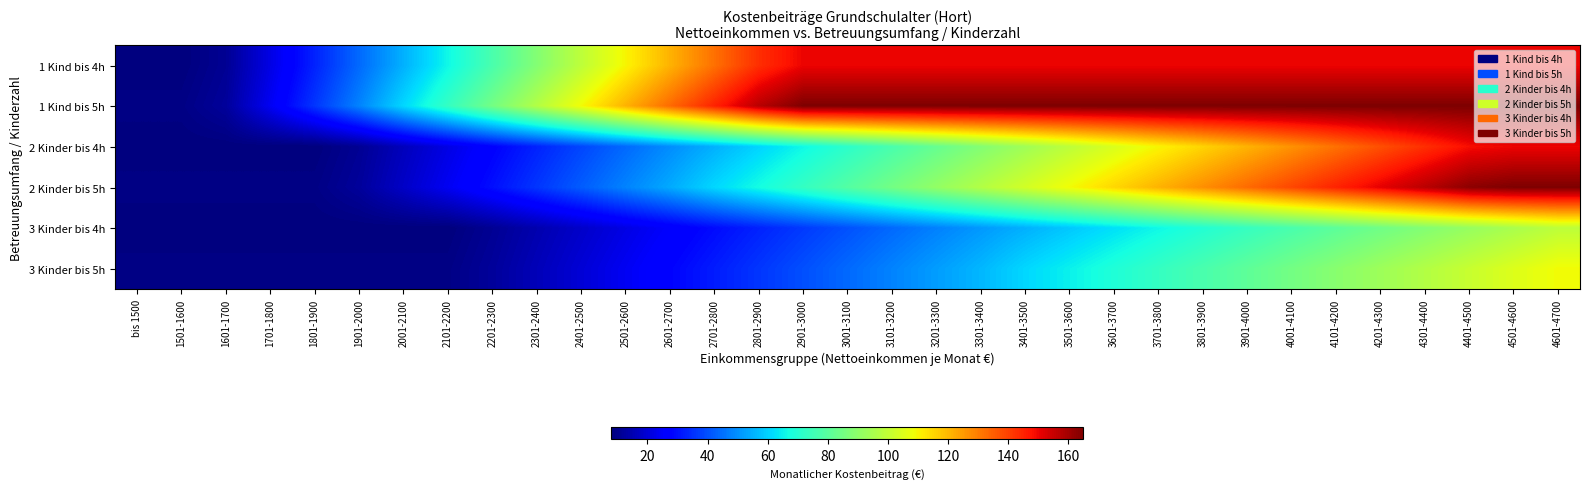

Reading left to right, list all the values displayed in this chart.

1 Kind bis 4h: bis 1500=8.0	1501-1600=8.0	1601-1700=11.0	1701-1800=22.0	1801-1900=33.0	1901-2000=44.0	2001-2100=55.0	2101-2200=66.0	2201-2300=77.0	2301-2400=88.0	2401-2500=99.0	2501-2600=110.0	2601-2700=121.0	2701-2800=132.0	2801-2900=143.0	2901-3000=150.0	3001-3100=150.0	3101-3200=150.0	3201-3300=150.0	3301-3400=150.0	3401-3500=150.0	3501-3600=150.0	3601-3700=150.0	3701-3800=150.0	3801-3900=150.0	3901-4000=150.0	4001-4100=150.0	4101-4200=150.0	4201-4300=150.0	4301-4400=150.0	4401-4500=150.0	4501-4600=150.0	4601-4700=150.0
1 Kind bis 5h: bis 1500=9.0	1501-1600=9.0	1601-1700=12.0	1701-1800=24.0	1801-1900=36.0	1901-2000=48.0	2001-2100=61.0	2101-2200=73.0	2201-2300=85.0	2301-2400=97.0	2401-2500=109.0	2501-2600=121.0	2601-2700=133.0	2701-2800=145.0	2801-2900=157.0	2901-3000=165.0	3001-3100=165.0	3101-3200=165.0	3201-3300=165.0	3301-3400=165.0	3401-3500=165.0	3501-3600=165.0	3601-3700=165.0	3701-3800=165.0	3801-3900=165.0	3901-4000=165.0	4001-4100=165.0	4101-4200=165.0	4201-4300=165.0	4301-4400=165.0	4401-4500=165.0	4501-4600=165.0	4601-4700=165.0
2 Kinder bis 4h: bis 1500=8.0	1501-1600=8.0	1601-1700=8.0	1701-1800=8.0	1801-1900=8.0	1901-2000=11.0	2001-2100=16.5	2101-2200=22.0	2201-2300=27.5	2301-2400=33.0	2401-2500=38.5	2501-2600=44.0	2601-2700=49.5	2701-2800=55.0	2801-2900=60.5	2901-3000=66.0	3001-3100=71.5	3101-3200=77.0	3201-3300=82.5	3301-3400=88.0	3401-3500=93.5	3501-3600=99.0	3601-3700=104.5	3701-3800=110.0	3801-3900=115.5	3901-4000=121.0	4001-4100=126.5	4101-4200=132.0	4201-4300=137.5	4301-4400=143.0	4401-4500=148.5	4501-4600=150.0	4601-4700=150.0
2 Kinder bis 5h: bis 1500=9.0	1501-1600=9.0	1601-1700=9.0	1701-1800=9.0	1801-1900=9.0	1901-2000=12.0	2001-2100=18.0	2101-2200=24.0	2201-2300=30.0	2301-2400=36.0	2401-2500=42.0	2501-2600=48.0	2601-2700=54.0	2701-2800=61.0	2801-2900=67.0	2901-3000=73.0	3001-3100=79.0	3101-3200=85.0	3201-3300=91.0	3301-3400=97.0	3401-3500=103.0	3501-3600=109.0	3601-3700=115.0	3701-3800=121.0	3801-3900=127.0	3901-4000=133.0	4001-4100=139.0	4101-4200=145.0	4201-4300=151.0	4301-4400=157.0	4401-4500=163.0	4501-4600=165.0	4601-4700=165.0
3 Kinder bis 4h: bis 1500=8.0	1501-1600=8.0	1601-1700=8.0	1701-1800=8.0	1801-1900=8.0	1901-2000=8.0	2001-2100=8.0	2101-2200=8.0	2201-2300=11.0	2301-2400=14.7	2401-2500=18.3	2501-2600=22.0	2601-2700=25.7	2701-2800=29.3	2801-2900=33.0	2901-3000=36.7	3001-3100=40.3	3101-3200=44.0	3201-3300=47.7	3301-3400=51.3	3401-3500=55.0	3501-3600=58.7	3601-3700=62.3	3701-3800=66.0	3801-3900=69.7	3901-4000=73.3	4001-4100=77.0	4101-4200=80.7	4201-4300=84.3	4301-4400=88.0	4401-4500=91.7	4501-4600=95.3	4601-4700=99.0
3 Kinder bis 5h: bis 1500=9.0	1501-1600=9.0	1601-1700=9.0	1701-1800=9.0	1801-1900=9.0	1901-2000=9.0	2001-2100=9.0	2101-2200=9.0	2201-2300=12.0	2301-2400=16.0	2401-2500=20.0	2501-2600=24.0	2601-2700=28.0	2701-2800=32.0	2801-2900=36.0	2901-3000=40.0	3001-3100=44.0	3101-3200=48.0	3201-3300=52.0	3301-3400=56.0	3401-3500=61.0	3501-3600=65.0	3601-3700=69.0	3701-3800=73.0	3801-3900=77.0	3901-4000=81.0	4001-4100=85.0	4101-4200=89.0	4201-4300=93.0	4301-4400=97.0	4401-4500=101.0	4501-4600=105.0	4601-4700=109.0